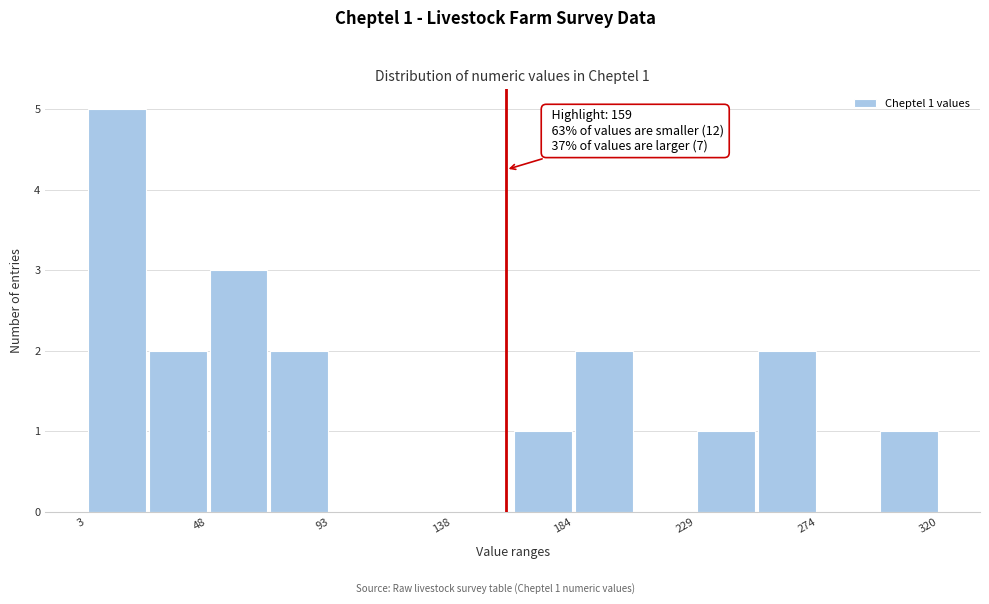

Over which range of the x-axis is the bar tallest?

5 to 25